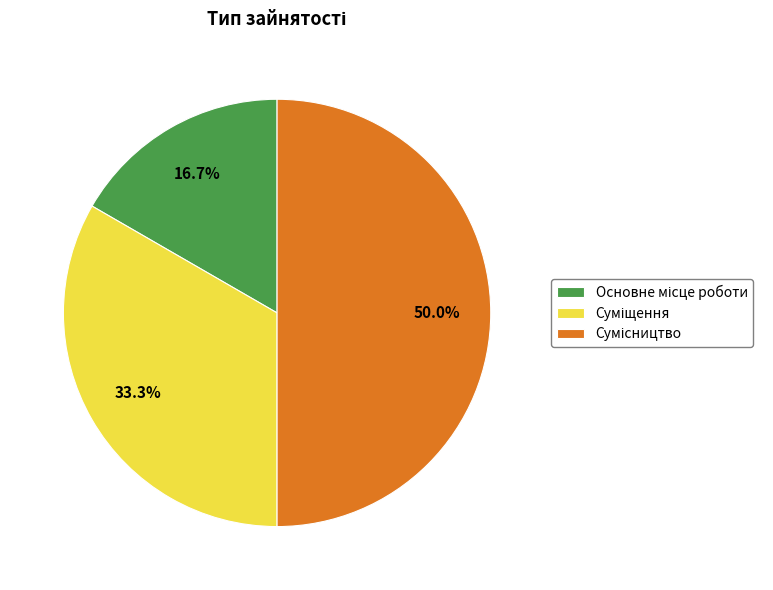

Which has a higher value, Сумісництво or Основне місце роботи?

Сумісництво